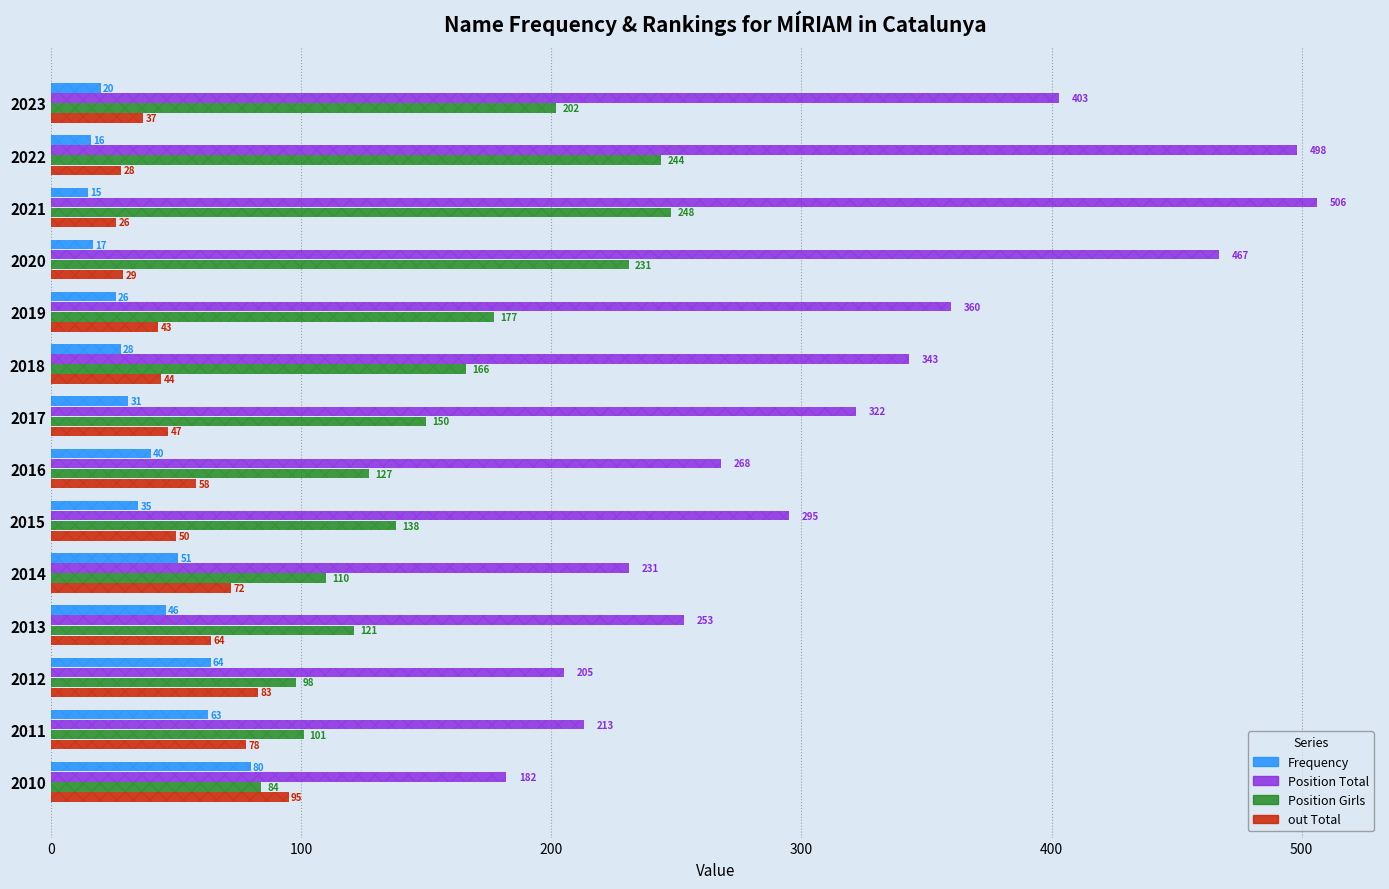

What is the average value of the Position Total series?

325